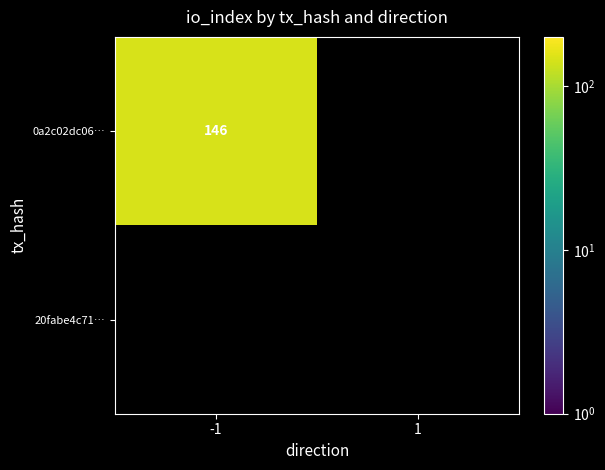

List the series in order of their peak value, highest first.

0a2c02dc06261fdbbb8a8188909713cfb5a8e57, 20fabe4c71162f9645e3f2ea5f1e3b5006ec6b8